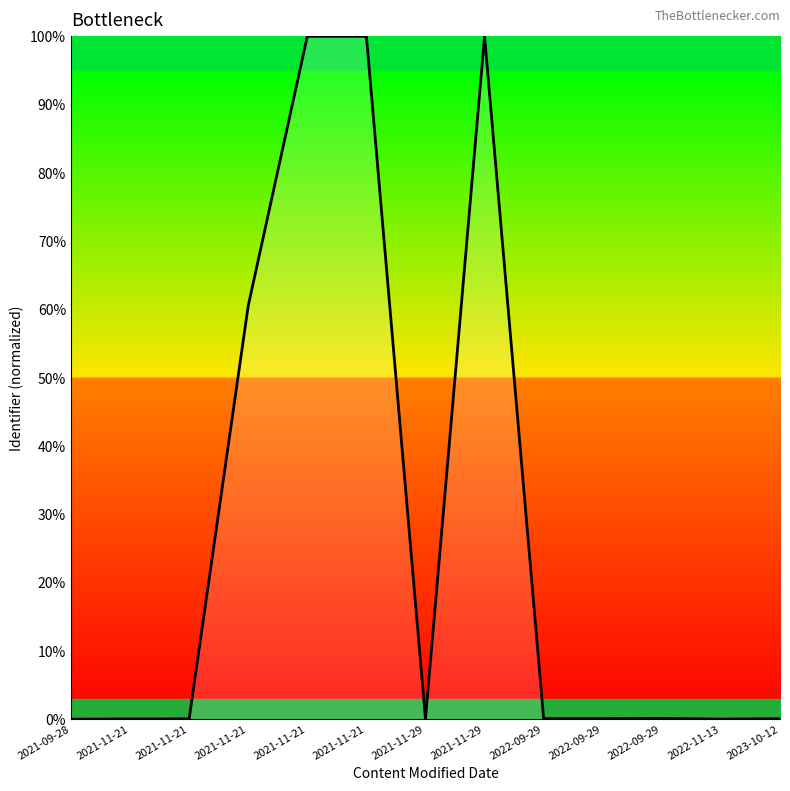

How many interior local valleys (lower than both neighbors) does the data have?

3